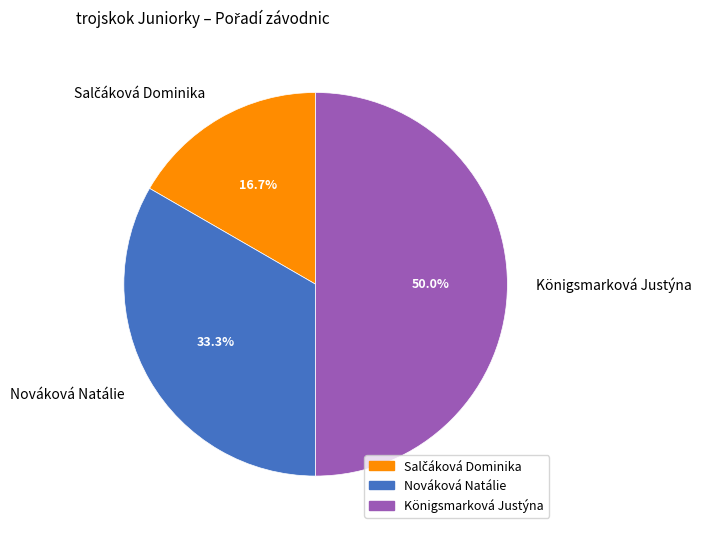

Does Nováková Natálie represent more than half of the total?

No